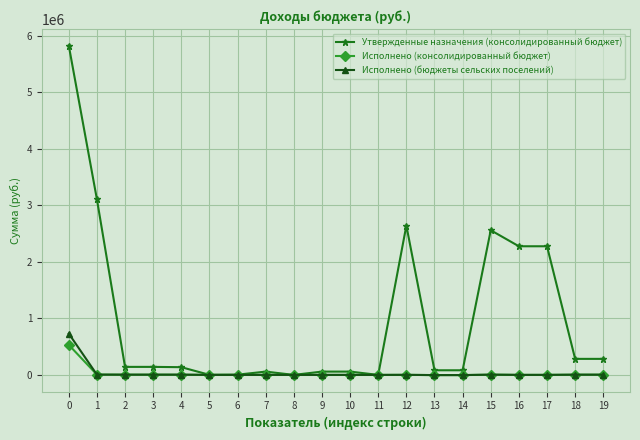

What is the value of the Исполнено (консолидированный бюджет) point at the 6th from the left?

26.9